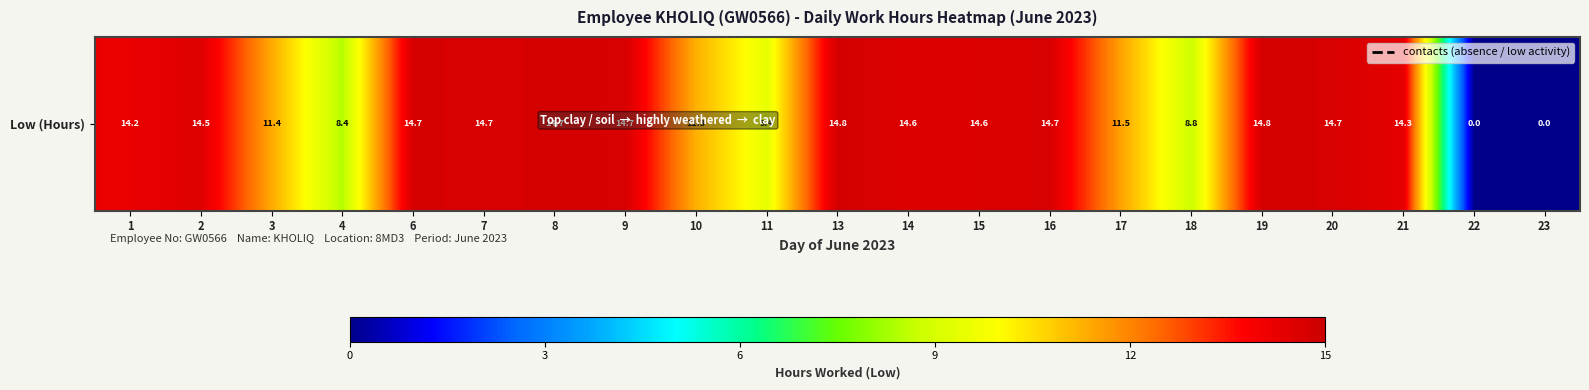

Rank the categories by value from lowest to highest.

22, 23, 4, 18, 11, 10, 3, 17, 1, 21, 2, 14, 15, 16, 7, 20, 9, 6, 8, 19, 13